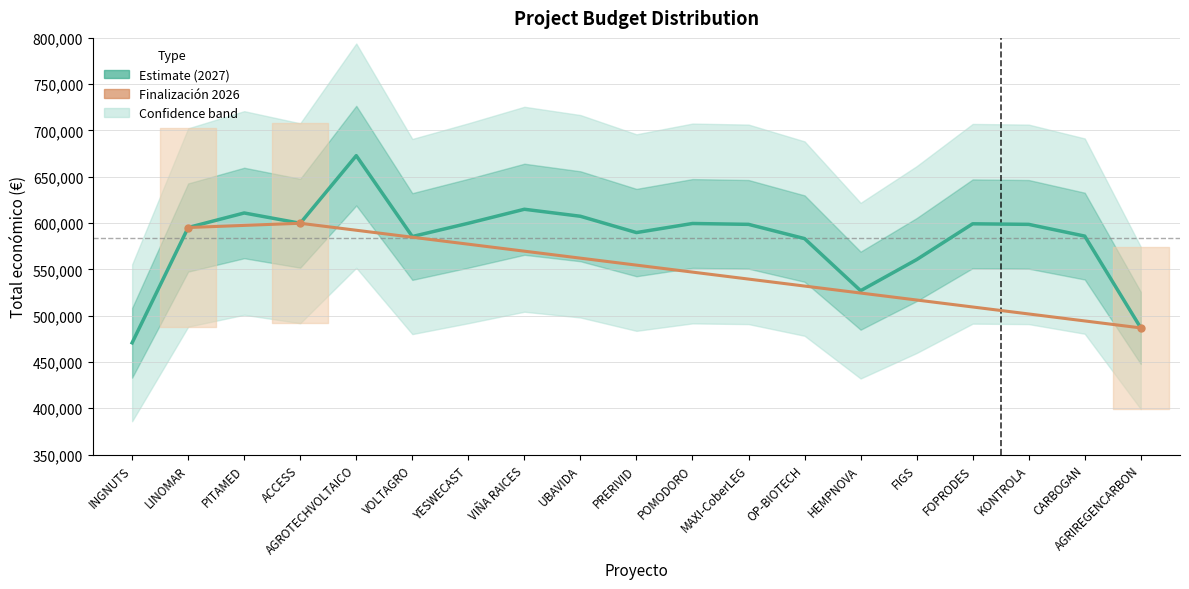

What is the label of the 1st point from the left?

INGNUTS